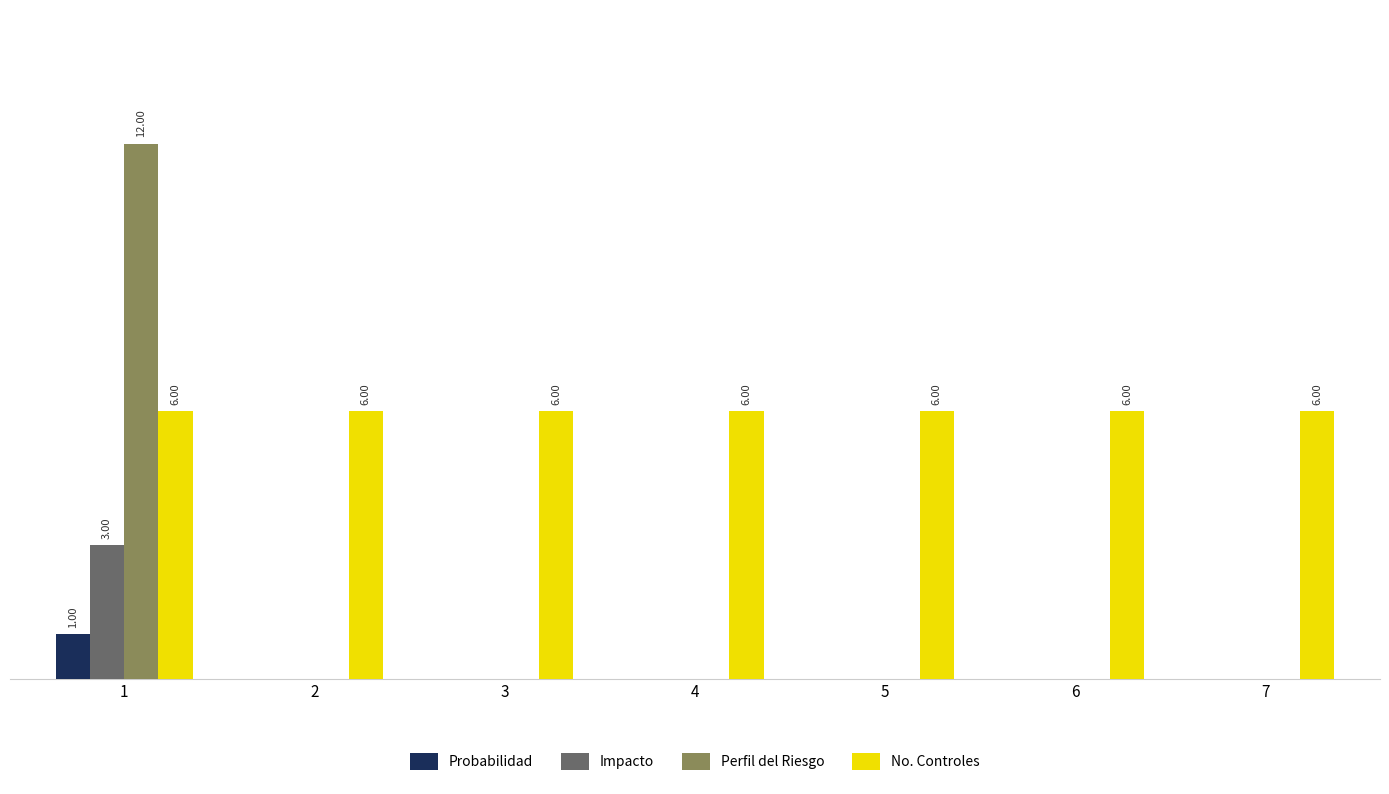

Between 2 and 7, which series saw the biggest shift?

Probabilidad